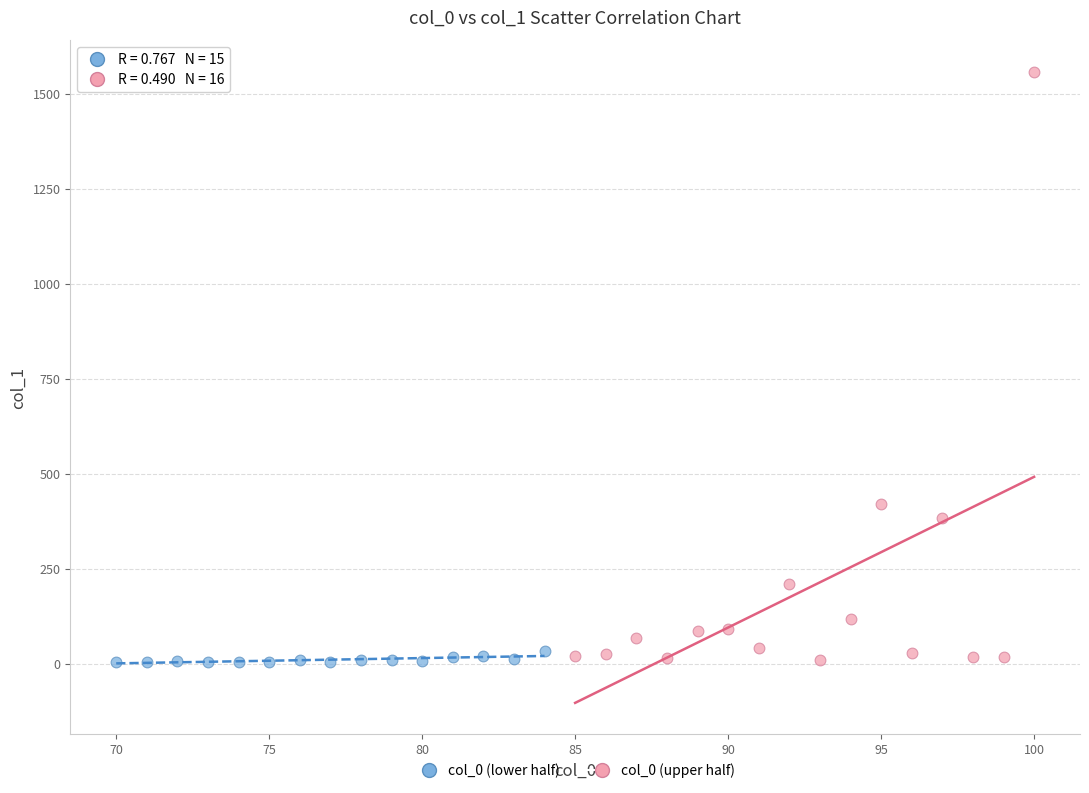

Which series has the largest Y range (max minus min)?

col_0 (upper half)